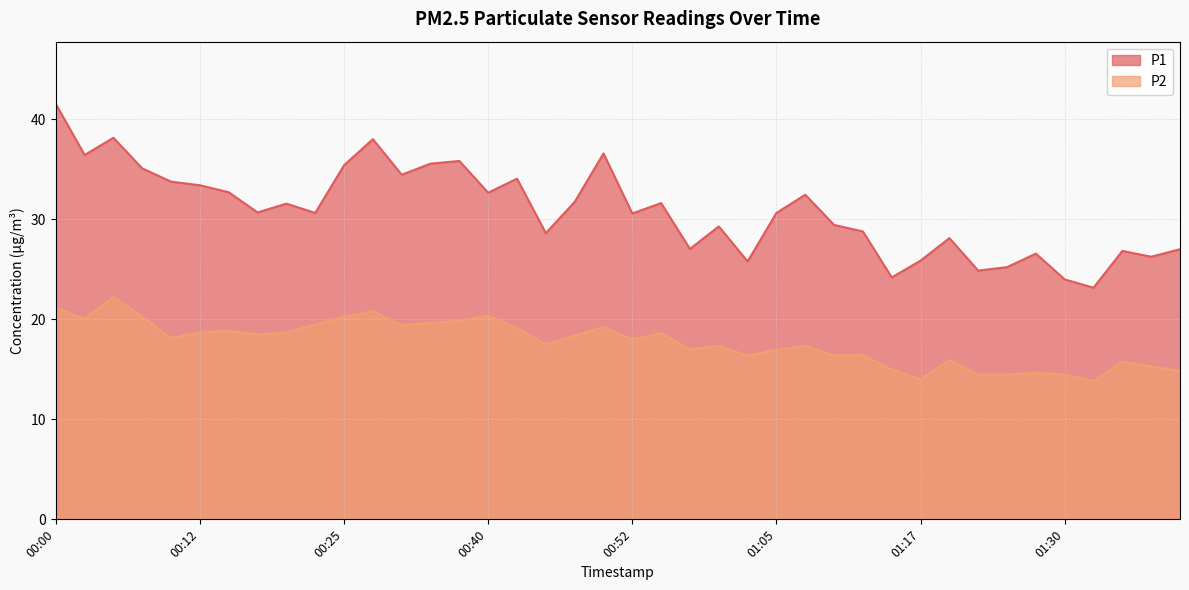

Reading left to right, extract all data points from this chart.

P1: 00:00=41.5	00:02=36.5	00:05=38.2	00:07=35.1	00:10=33.8	00:12=33.4	00:15=32.7	00:17=30.7	00:20=31.6	00:22=30.6	00:25=35.4	00:30=38.0	00:32=34.5	00:35=35.6	00:37=35.9	00:40=32.7	00:42=34.1	00:45=28.6	00:47=31.8	00:50=36.6	00:52=30.6	00:55=31.6	00:57=27.1	01:00=29.3	01:02=25.8	01:05=30.6	01:07=32.5	01:10=29.4	01:12=28.8	01:15=24.2	01:17=25.9	01:20=28.1	01:22=24.9	01:25=25.2	01:27=26.6	01:30=24.0	01:32=23.2	01:34=26.9	01:37=26.3	01:39=27.0
P2: 00:00=21.1	00:02=20.1	00:05=22.2	00:07=20.3	00:10=18.1	00:12=18.7	00:15=18.9	00:17=18.5	00:20=18.7	00:22=19.5	00:25=20.2	00:30=20.8	00:32=19.4	00:35=19.6	00:37=19.9	00:40=20.4	00:42=19.1	00:45=17.5	00:47=18.4	00:50=19.2	00:52=18.0	00:55=18.6	00:57=17.0	01:00=17.3	01:02=16.4	01:05=16.9	01:07=17.4	01:10=16.4	01:12=16.4	01:15=15.0	01:17=14.0	01:20=15.9	01:22=14.5	01:25=14.5	01:27=14.7	01:30=14.5	01:32=13.8	01:34=15.8	01:37=15.3	01:39=14.8